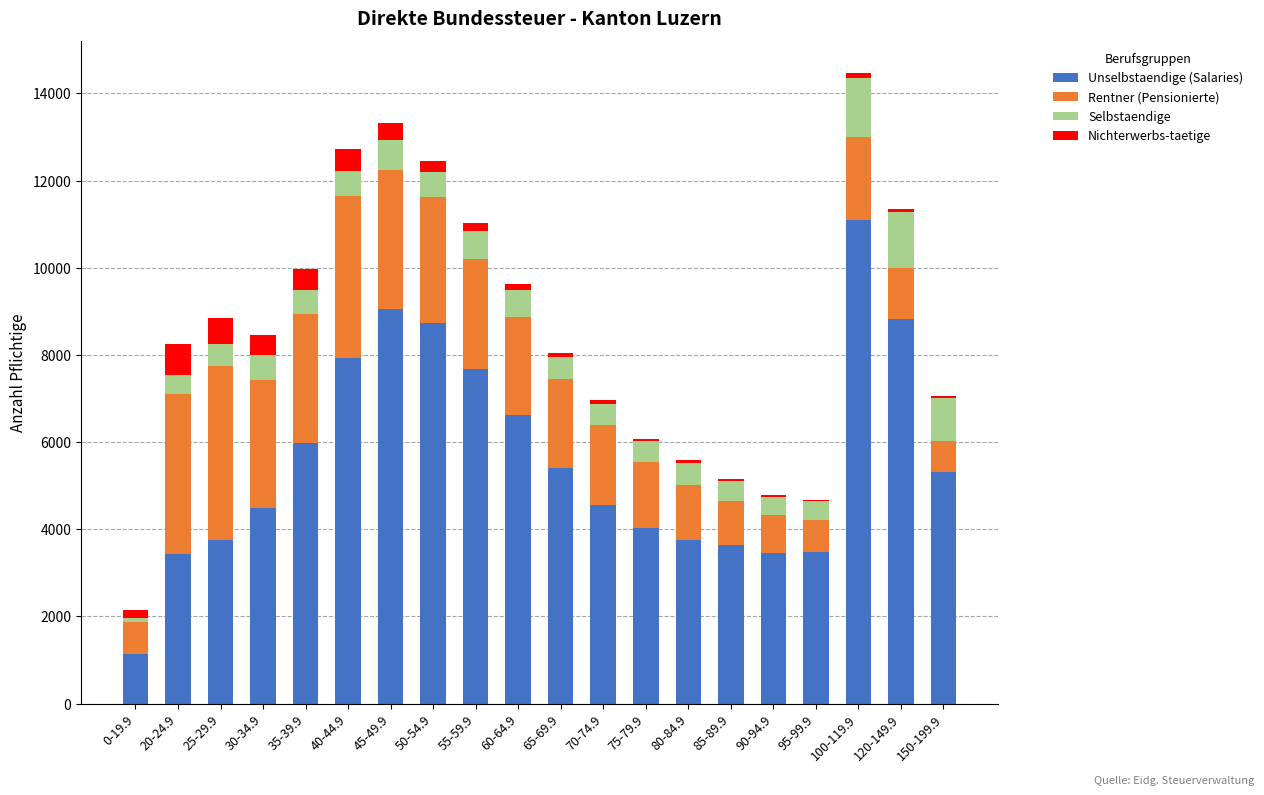

Are the bars horizontal?

No